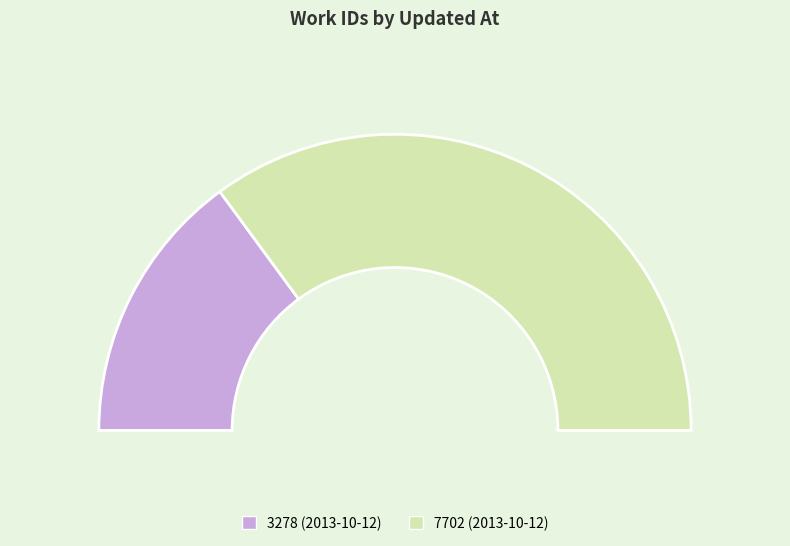

How many slices are in this pie chart?

2